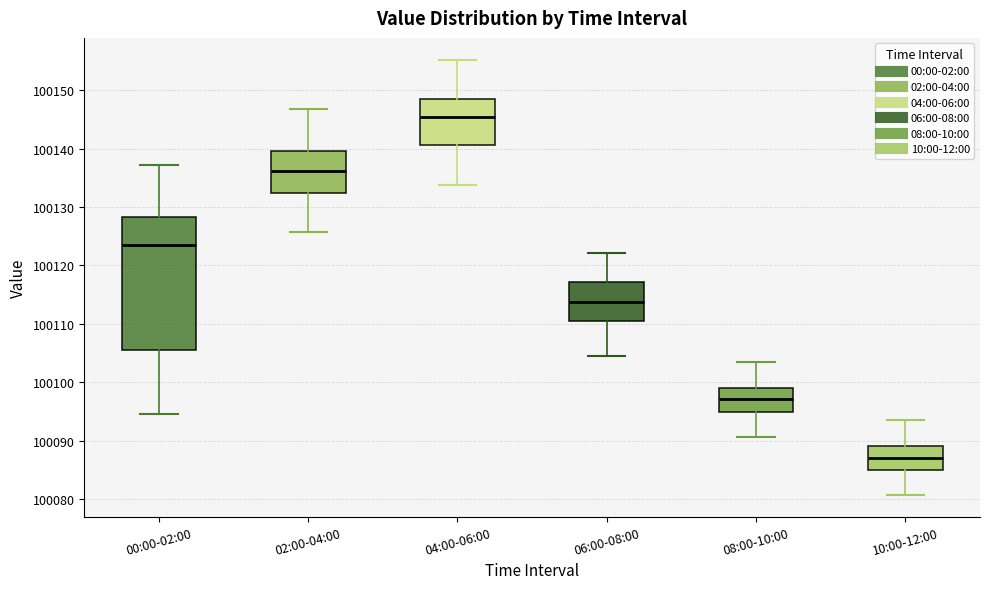

Reading left to right, transcribe this box plot: for each box, give where its median line is, the range the box spans, and where its two whiskers end, as read against the y-axis. The values are not printed on the chart, so give them approximately, as read against the axis.

00:00-02:00: median 100124, box 100106 to 100128, whiskers 100094 to 100137
02:00-04:00: median 100136, box 100132 to 100140, whiskers 100126 to 100147
04:00-06:00: median 100145, box 100141 to 100149, whiskers 100134 to 100155
06:00-08:00: median 100114, box 100111 to 100117, whiskers 100104 to 100122
08:00-10:00: median 100097, box 100095 to 100099, whiskers 100091 to 100103
10:00-12:00: median 100087, box 100085 to 100089, whiskers 100081 to 100093